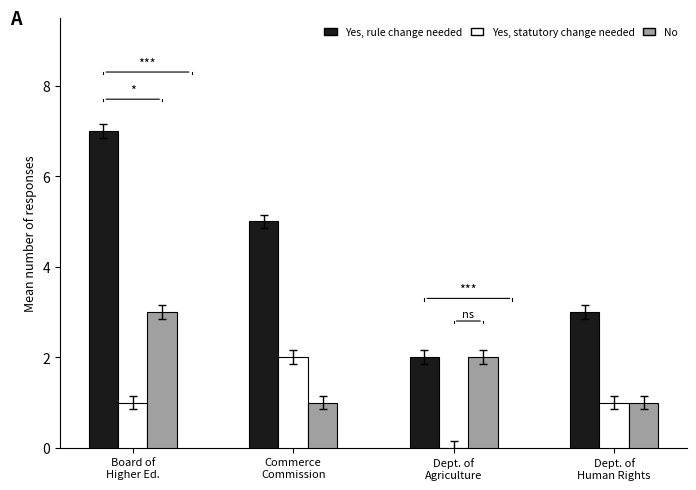

How many No values are between 1 and 3?

4